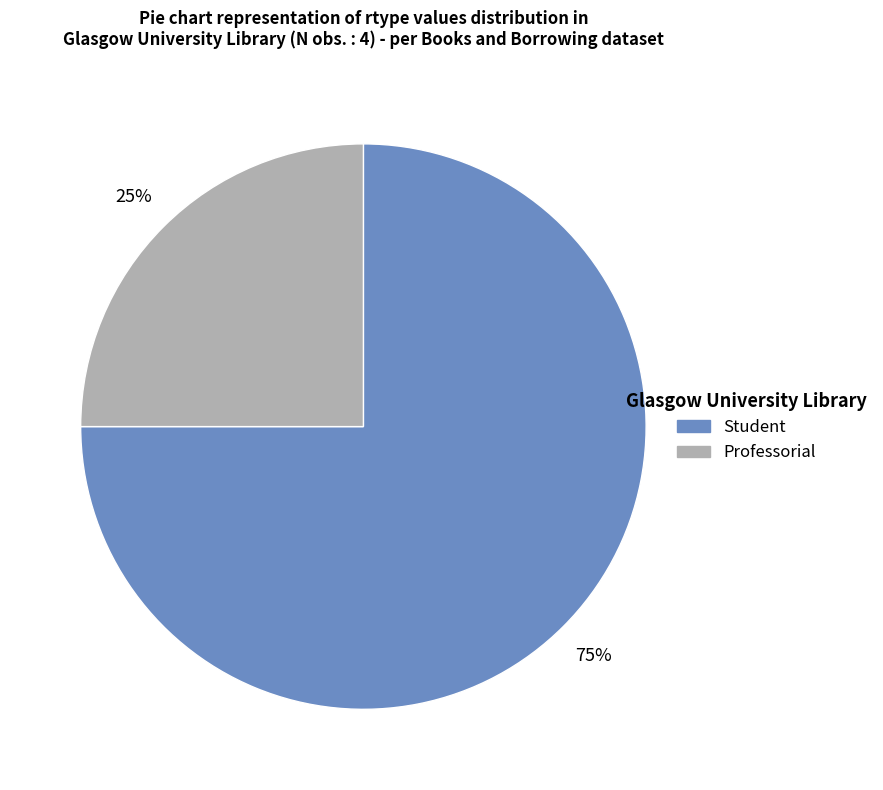

Which category has the biggest portion of the pie?

Student